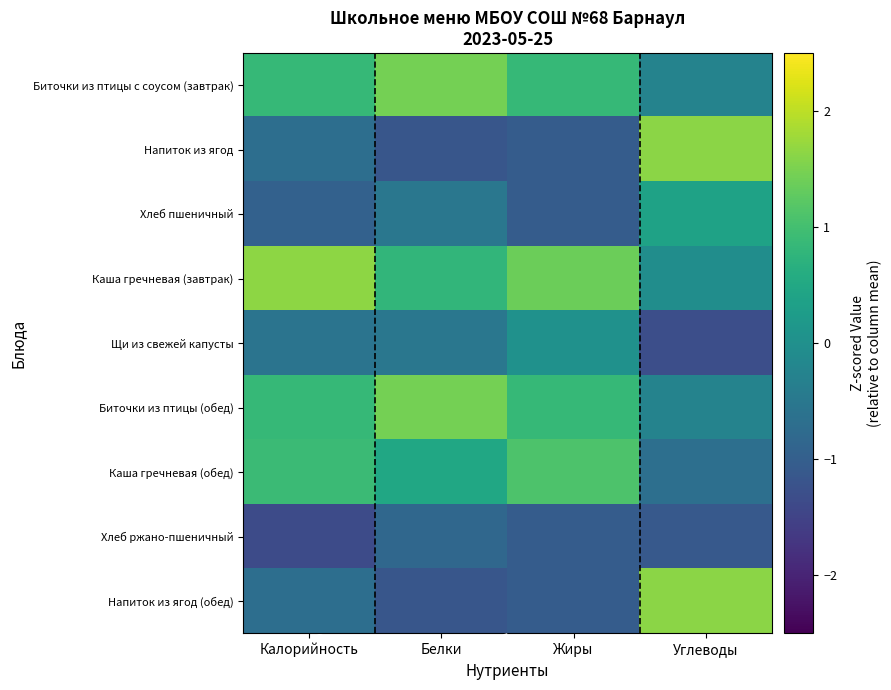

Reading left to right, extract all data points from this chart.

Биточки из птицы с соусом (завтрак): Калорийность=0.8	Белки=1.5	Жиры=0.8	Углеводы=-0.3
Напиток из ягод: Калорийность=-0.7	Белки=-1.2	Жиры=-1.1	Углеводы=1.6
Хлеб пшеничный: Калорийность=-0.9	Белки=-0.5	Жиры=-1.1	Углеводы=0.4
Каша гречневая (завтрак): Калорийность=1.6	Белки=0.8	Жиры=1.4	Углеводы=-0.0
Щи из свежей капусты: Калорийность=-0.6	Белки=-0.5	Жиры=0.0	Углеводы=-1.3
Биточки из птицы (обед): Калорийность=0.8	Белки=1.5	Жиры=0.8	Углеводы=-0.3
Каша гречневая (обед): Калорийность=0.9	Белки=0.5	Жиры=1.1	Углеводы=-0.7
Хлеб ржано-пшеничный: Калорийность=-1.4	Белки=-0.8	Жиры=-1.1	Углеводы=-1.1
Напиток из ягод (обед): Калорийность=-0.7	Белки=-1.2	Жиры=-1.1	Углеводы=1.6